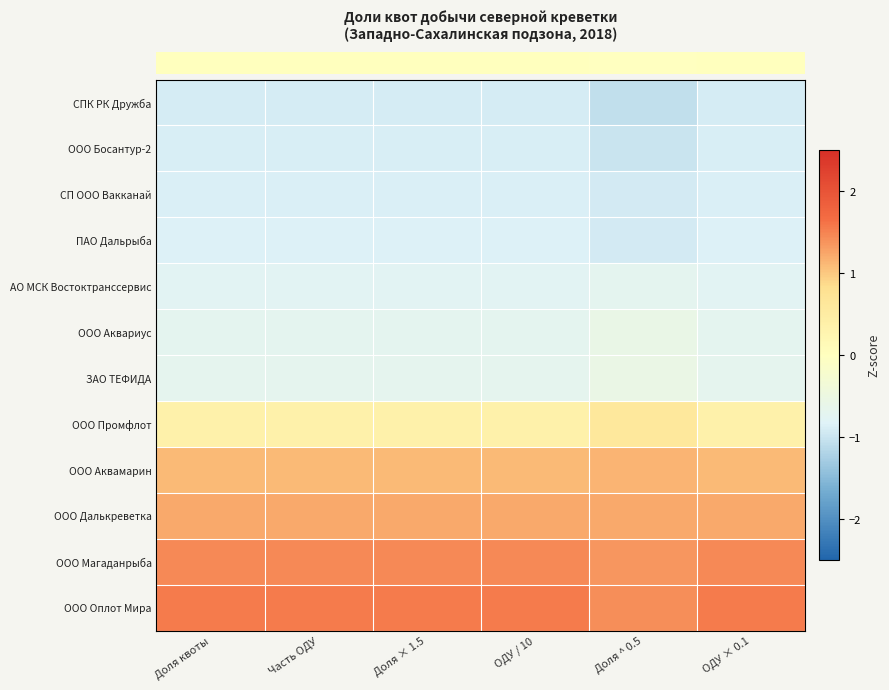

What is the maximum value shown in the chart?

1.6